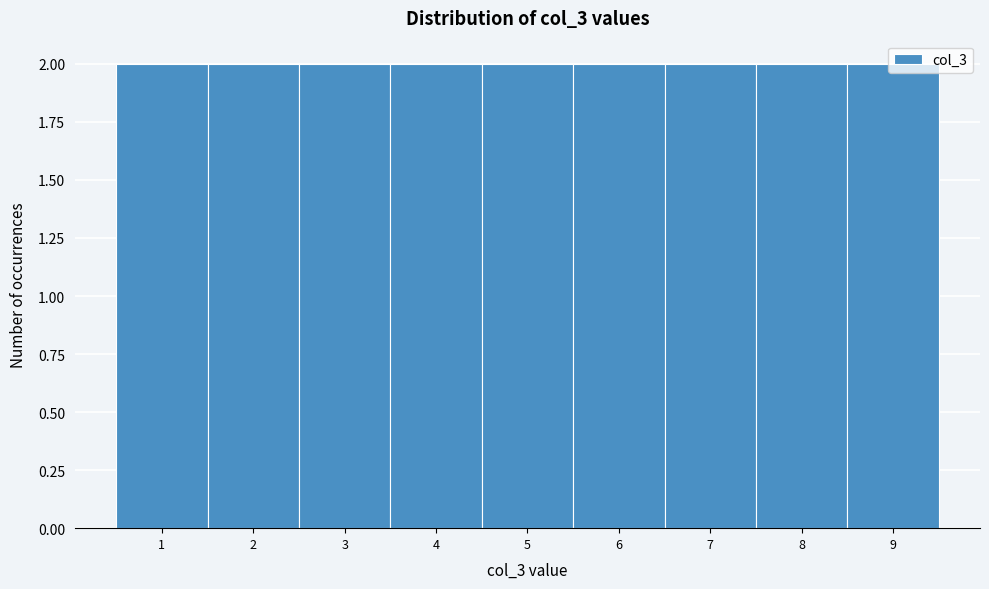

Reading left to right, list every bar in this chart as the range it spans on the x-axis followed by its height. The values are not printed on the chart, so give them approximately, as read against the axis.

0.5 to 1.5: 2
1.5 to 2.5: 2
2.5 to 3.5: 2
3.5 to 4.5: 2
4.5 to 5.5: 2
5.5 to 6.5: 2
6.5 to 7.5: 2
7.5 to 8.5: 2
8.5 to 9.5: 2